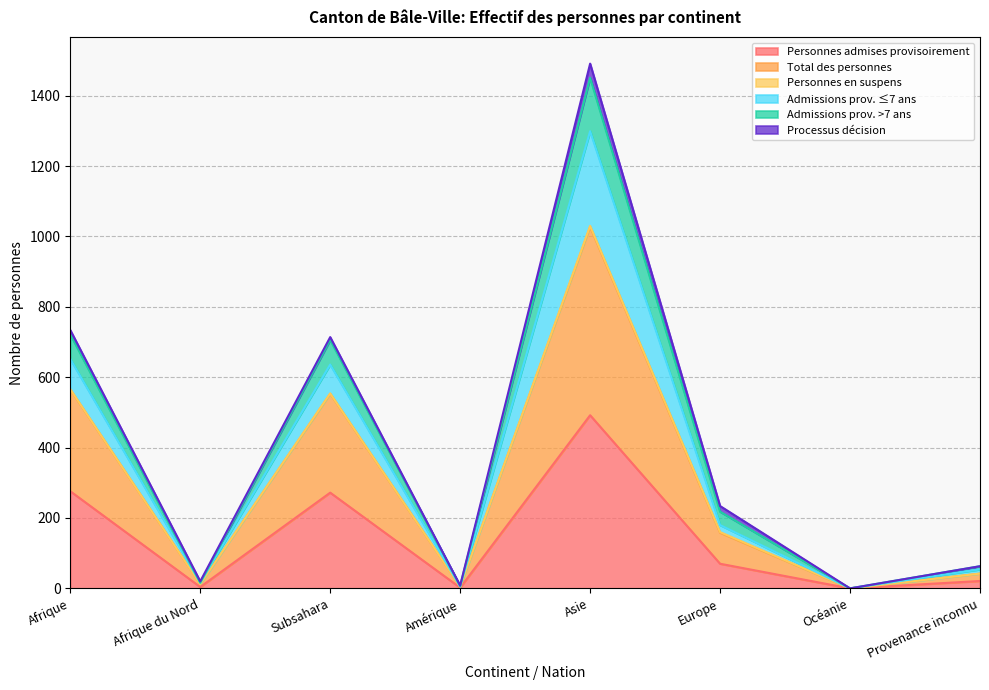

Which category has the highest value in the Personnes admises provisoirement series?

Asie